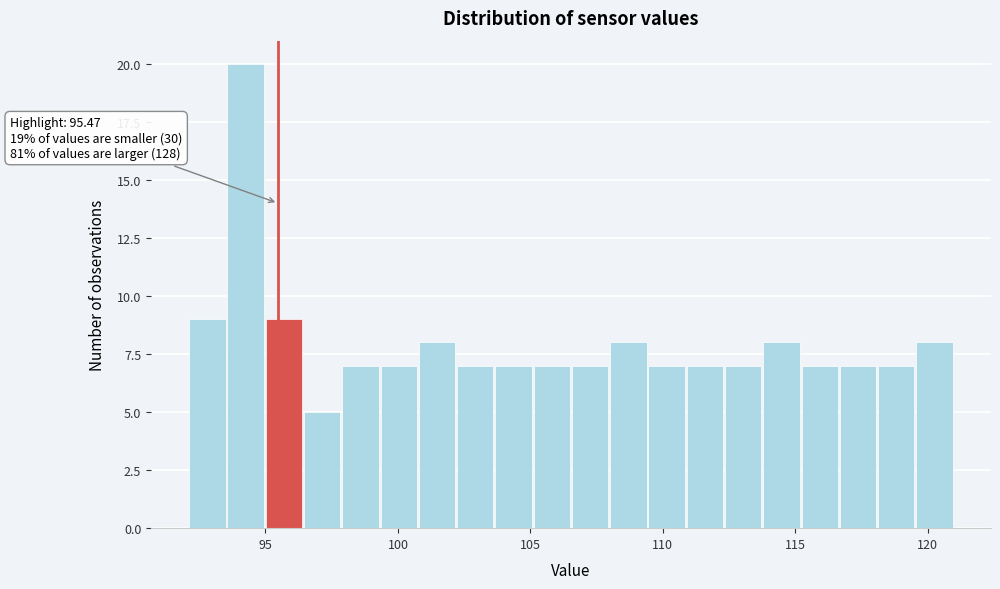

Around what value on the x-axis is the tallest bar? Give the approximate position of its centre, as read against the axis.

94.5